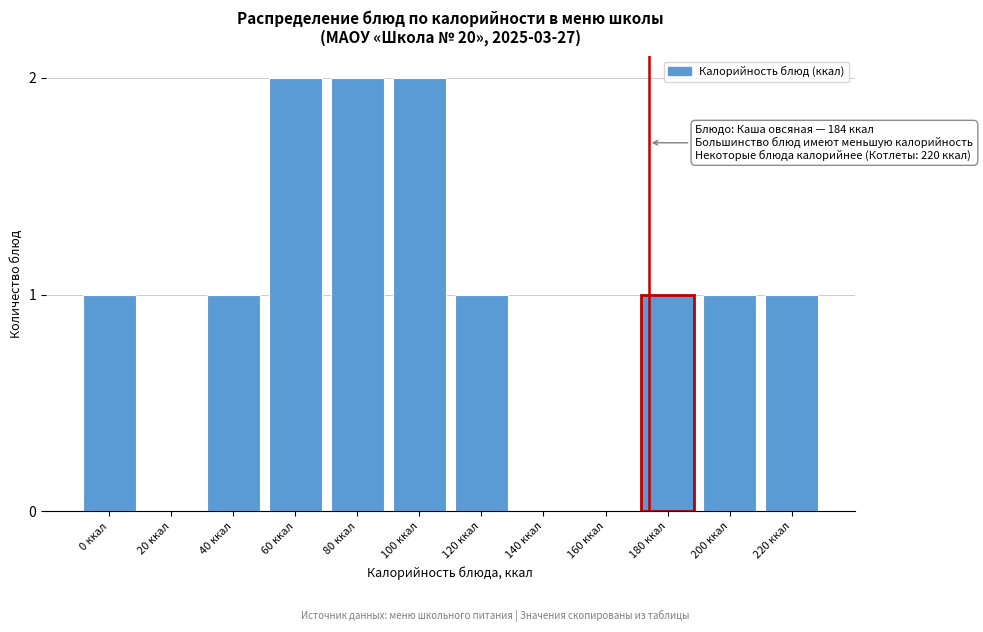

Reading left to right, transcribe all the data shown in this chart.

0 ккал=1	20 ккал=0	40 ккал=1	60 ккал=2	80 ккал=2	100 ккал=2	120 ккал=1	140 ккал=0	160 ккал=0	180 ккал=1	200 ккал=1	220 ккал=1